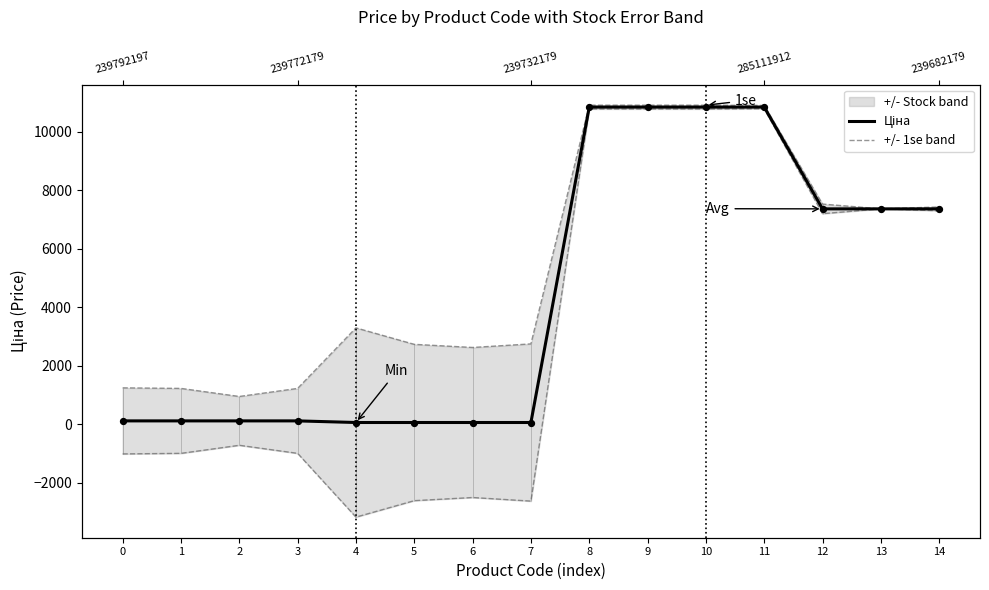

What is the total value across all series at 13?

14720.4